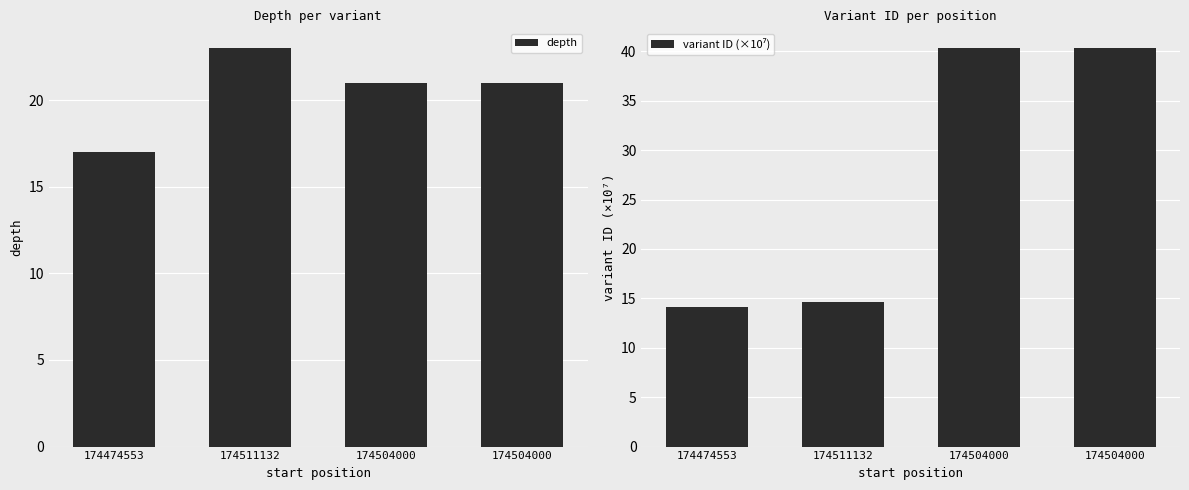

What is the value of the depth bar at the 2nd from the left?

23.0